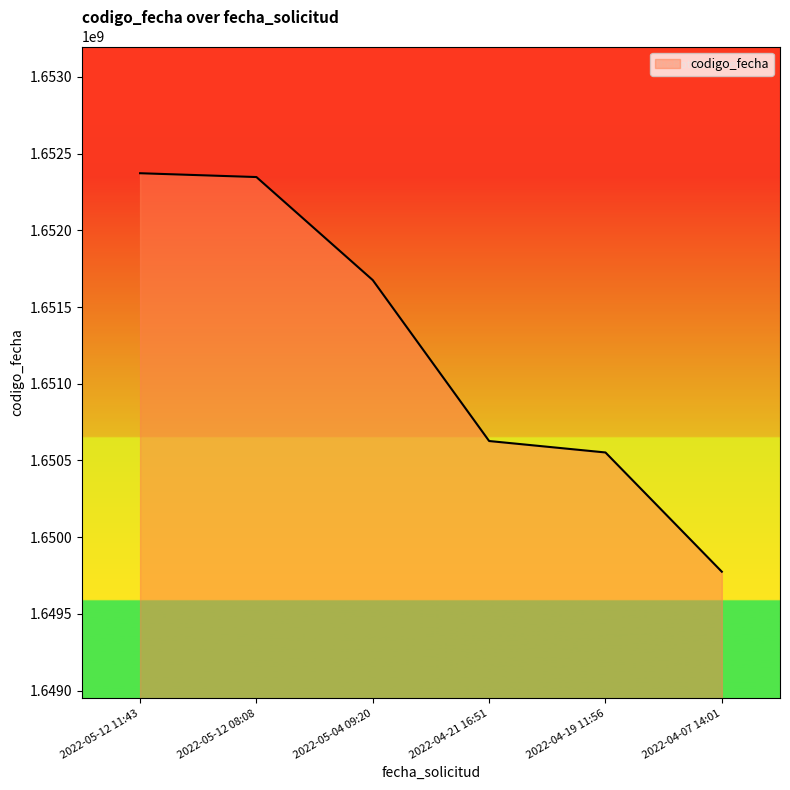

Count the number of data series in this chart.

1